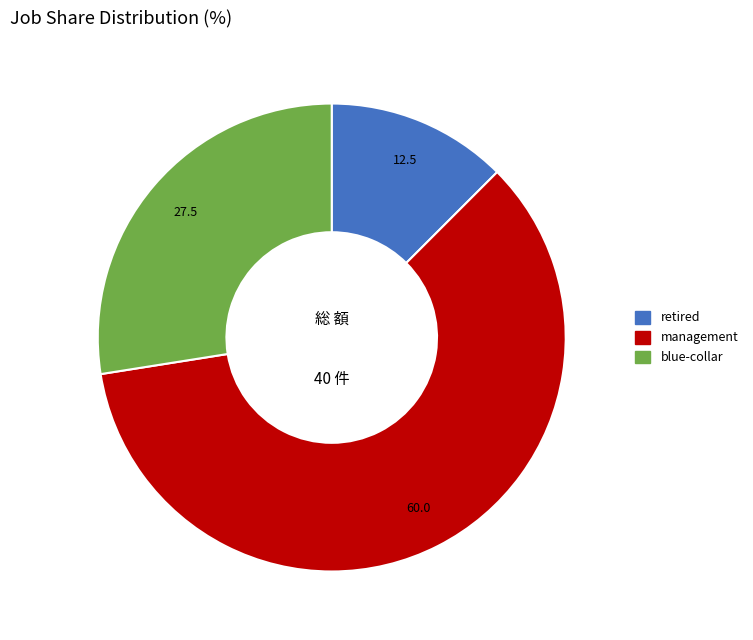

How many segments does this pie chart have?

3